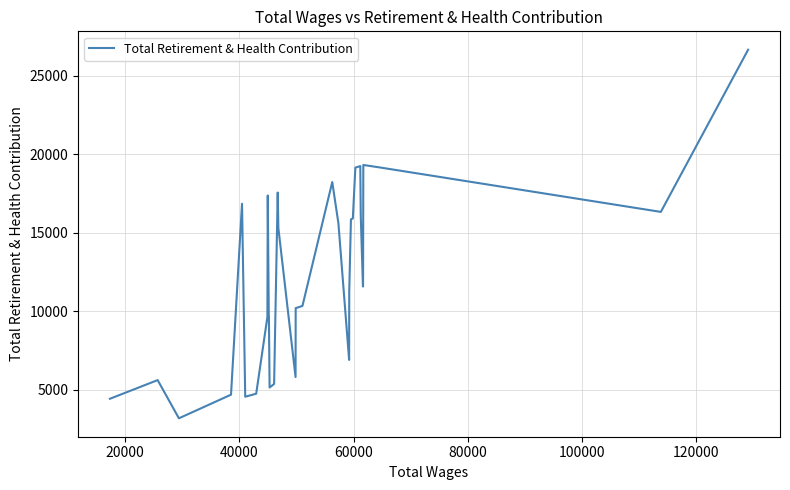

What is the maximum value shown in the chart?

26650